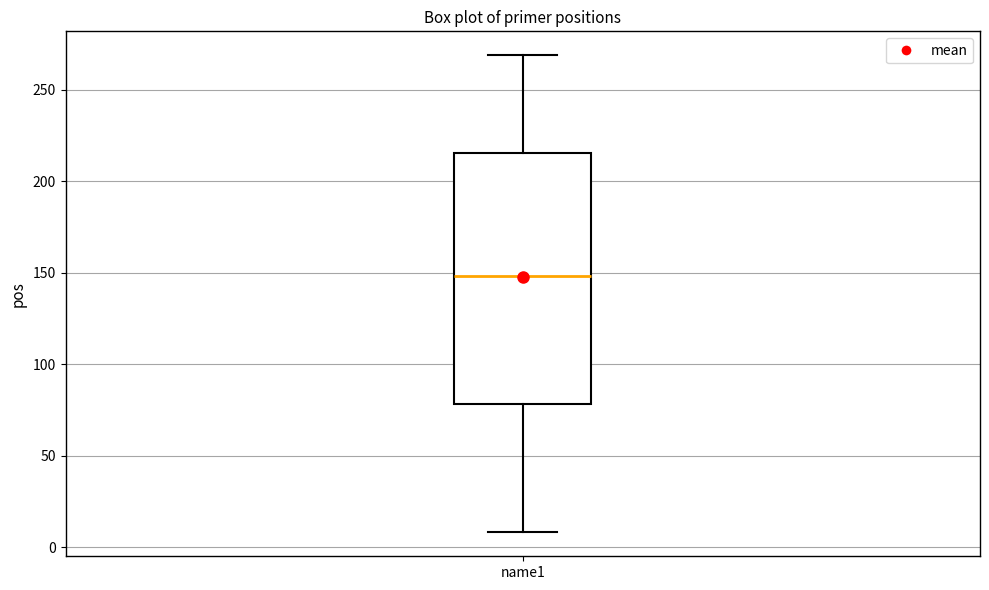

Transcribe this box plot: give where the median line is, the range the box spans, and where the two whiskers end, as read against the y-axis. The values are not printed on the chart, so give them approximately, as read against the axis.

median 150, box 80 to 215, whiskers 10 to 270